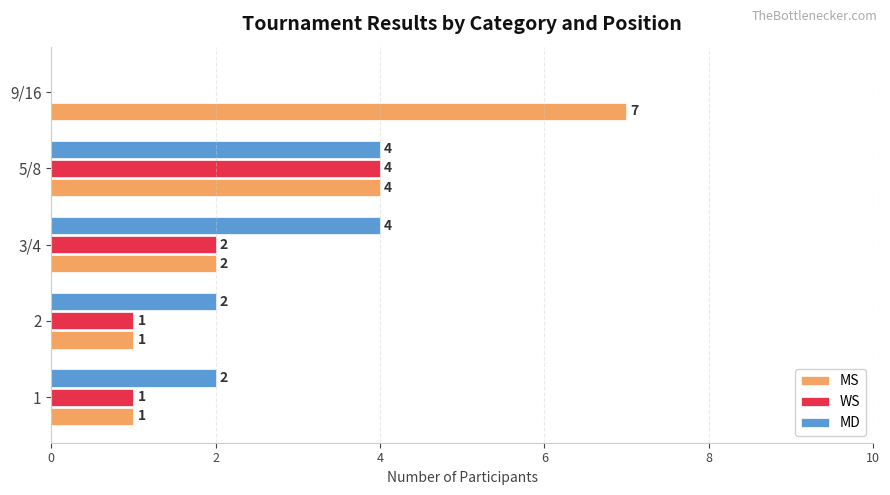

Which series has the largest total across all categories?

MS